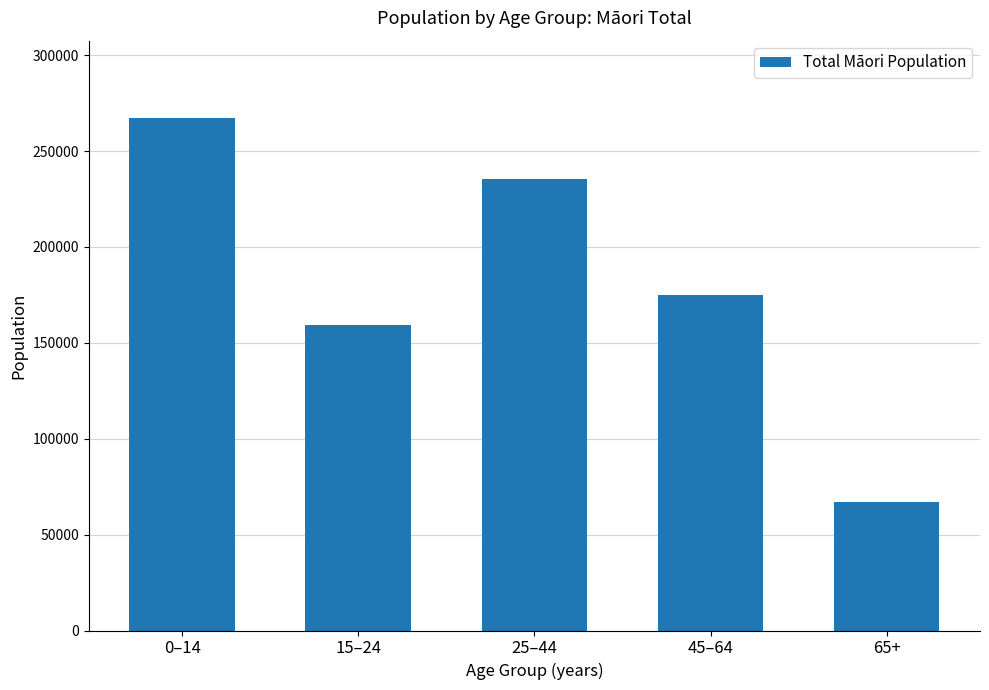

What is the maximum value shown in the chart?

267450